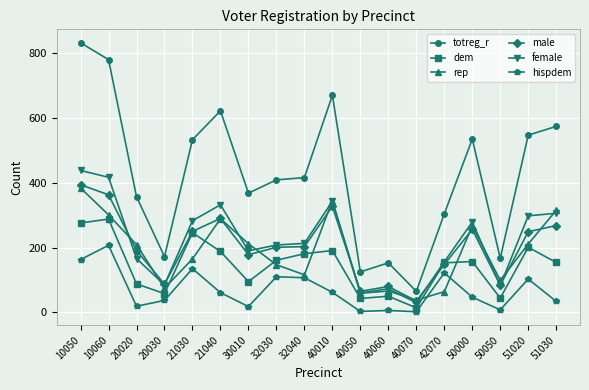

Which series has the largest range (max minus min)?

totreg_r